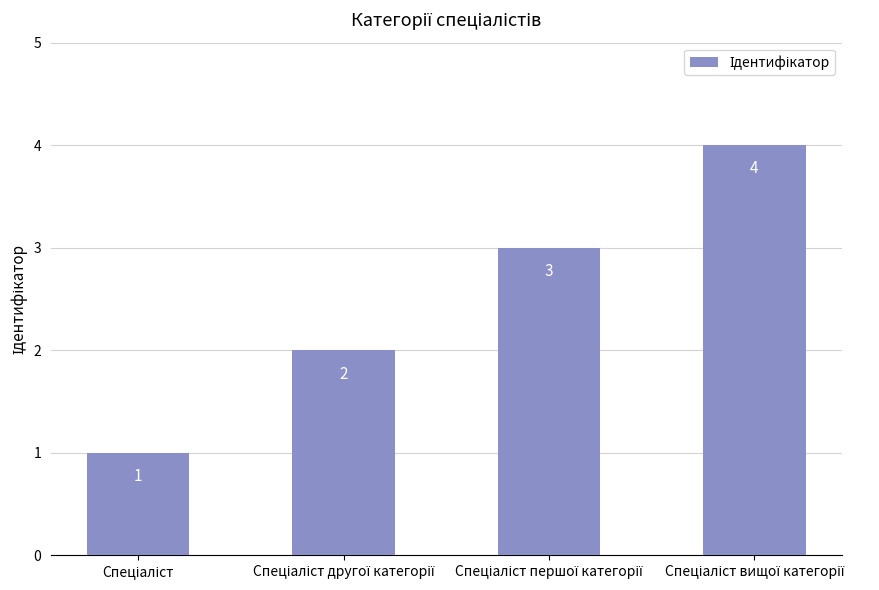

What is the greatest value displayed?

4